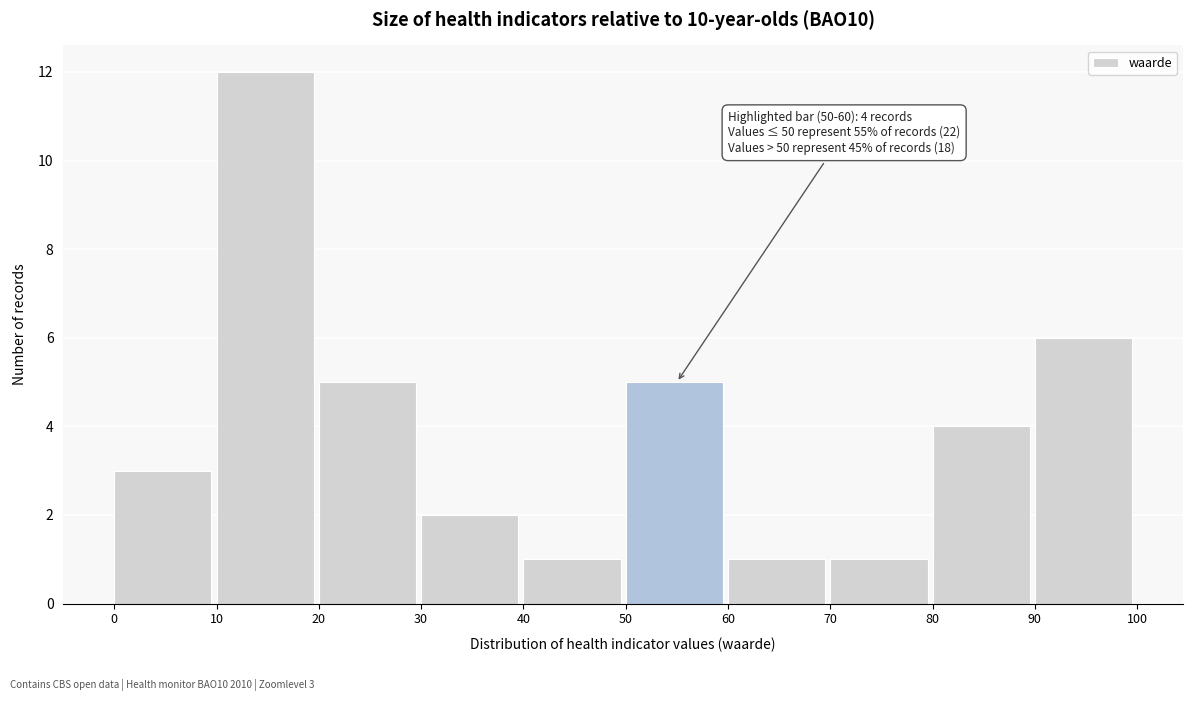

Over which range of the x-axis is the bar tallest?

10 to 20